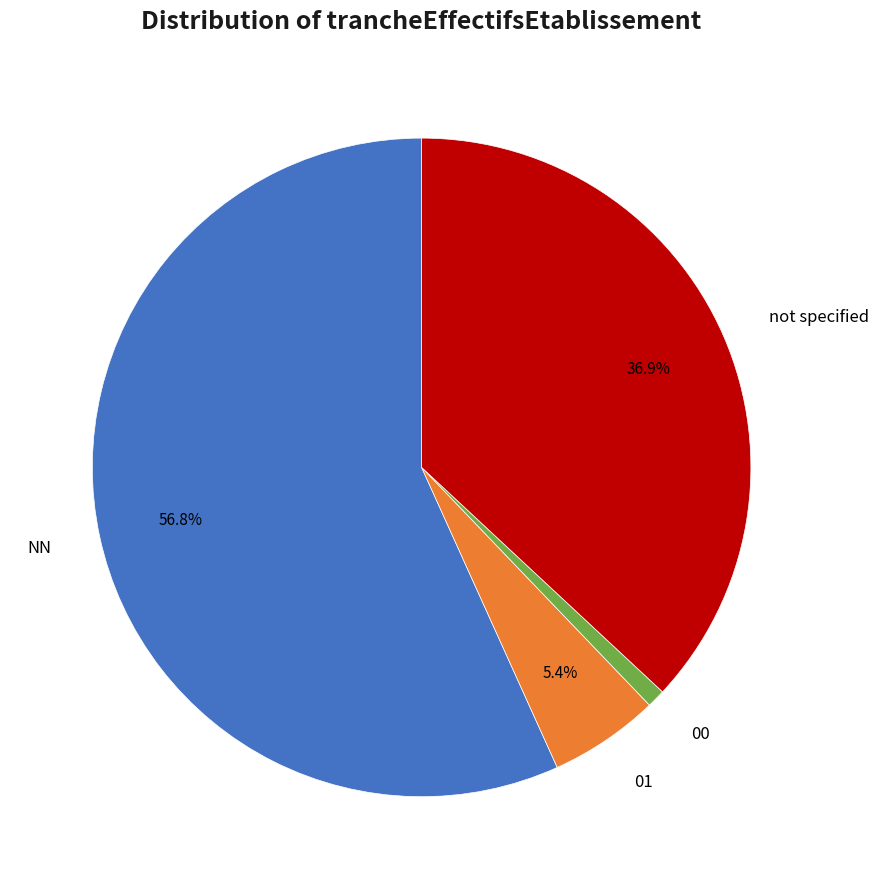

Does any single category account for the majority?

Yes